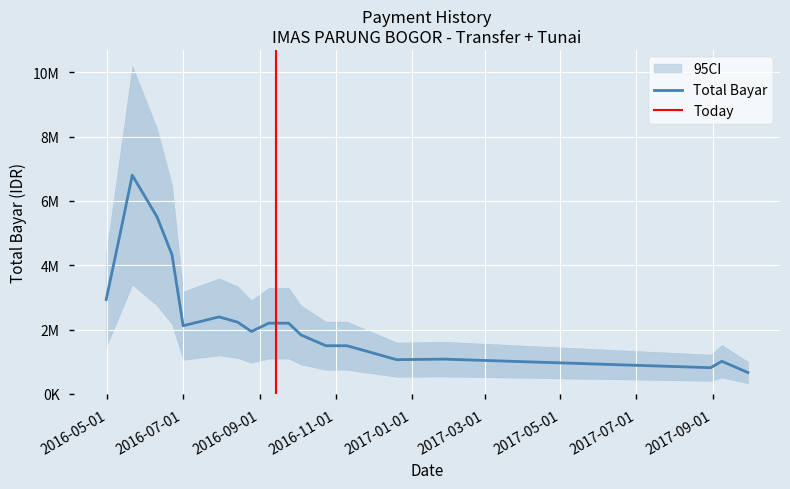

Does the chart display data point markers on the line(s)?

No